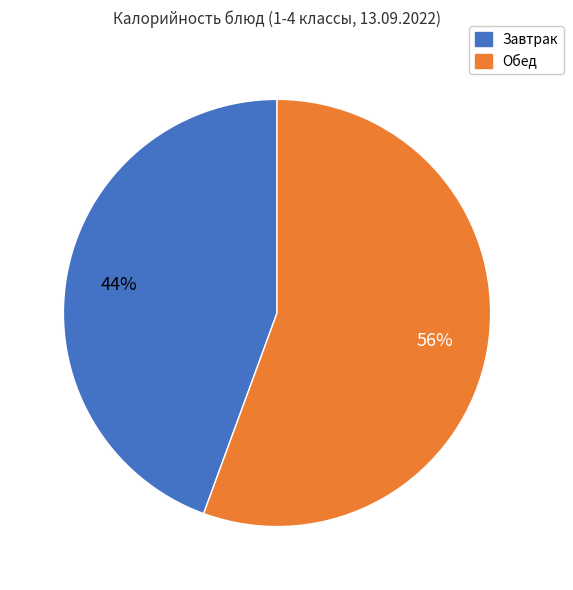

True or false: Завтрак accounts for 39% of the total.

False